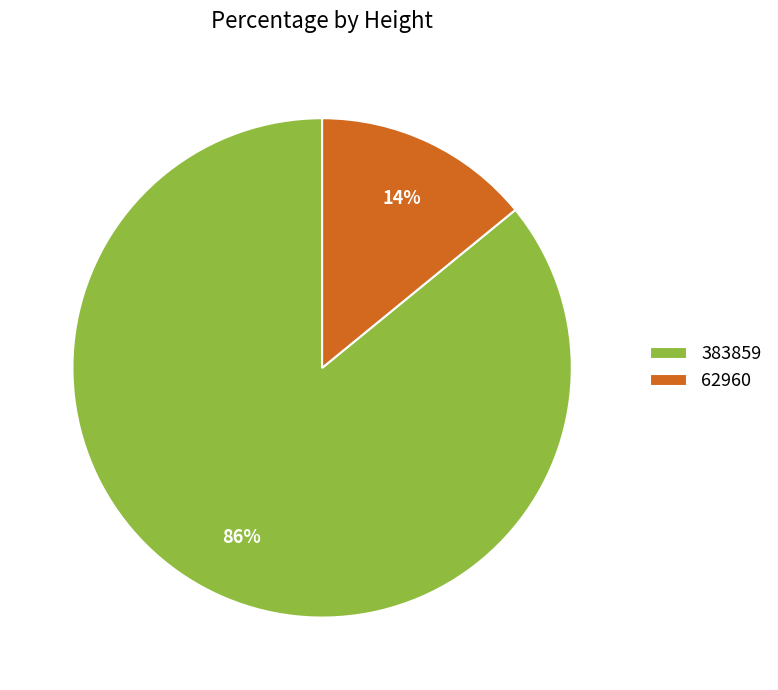

The 62960 slice represents 9% of the pie. True or false?

False